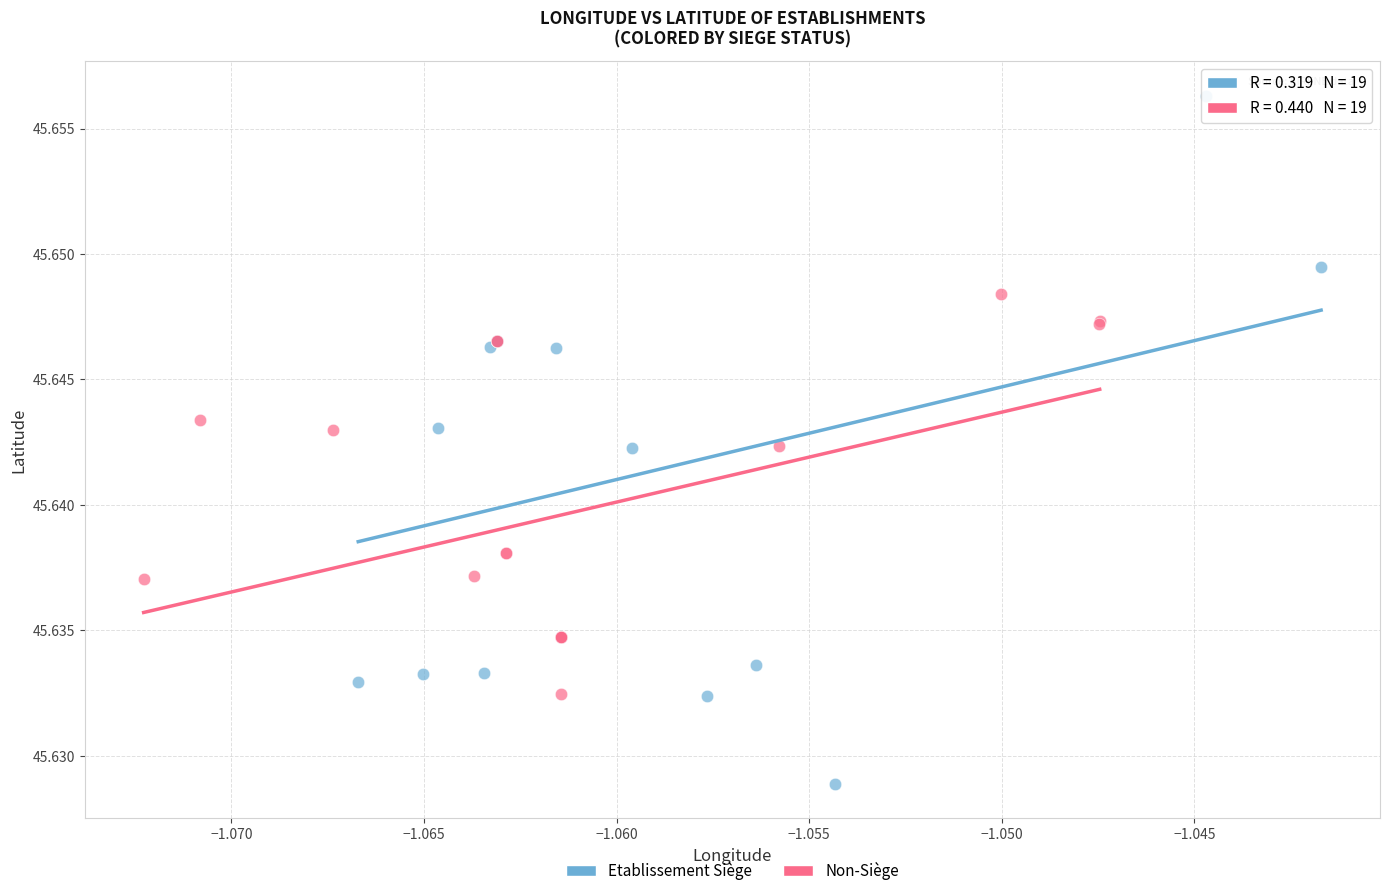

Which series contains the highest Y value?

Etablissement Siège